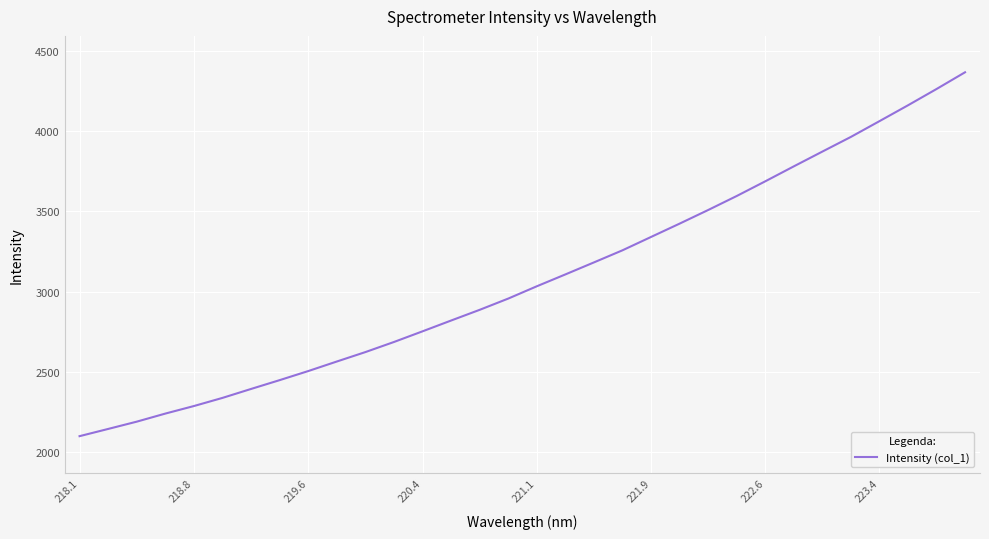

What is the minimum value shown in the chart?

2100.0